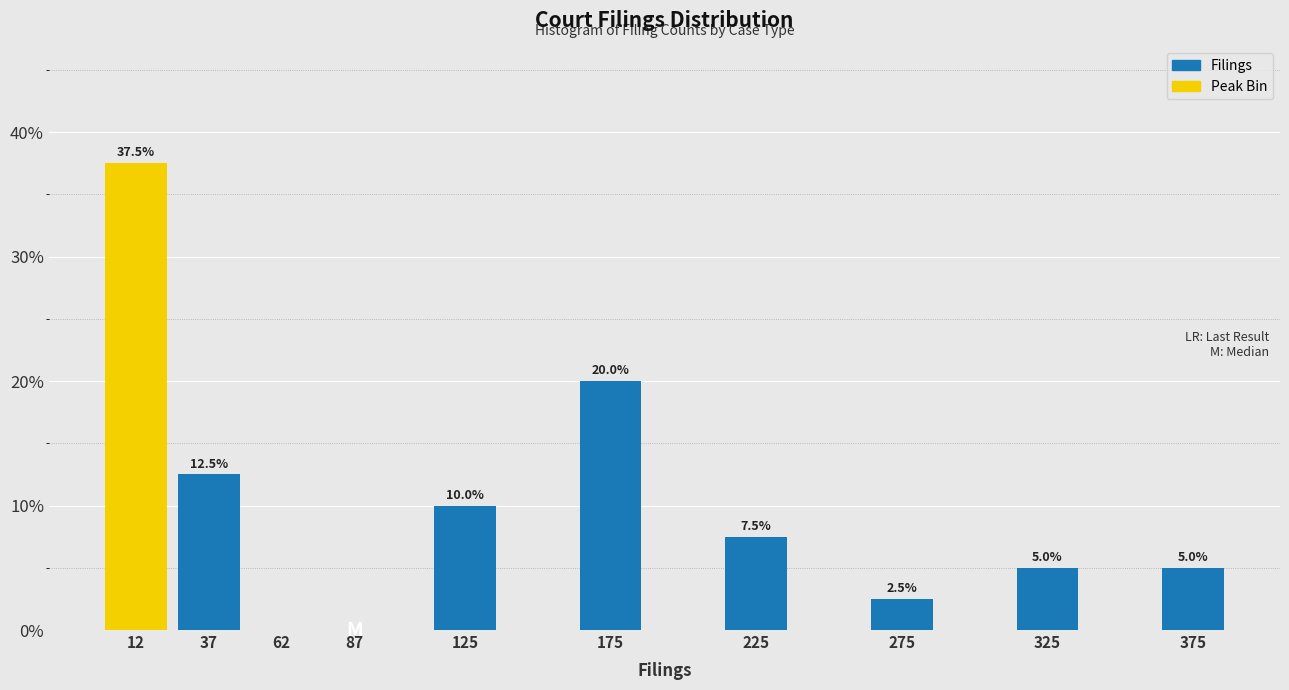

Reading left to right, transcribe all the data shown in this chart.

12=37.5	37=12.5	62=0.0	87=0.0	125=10.0	175=20.0	225=7.5	275=2.5	325=5.0	375=5.0